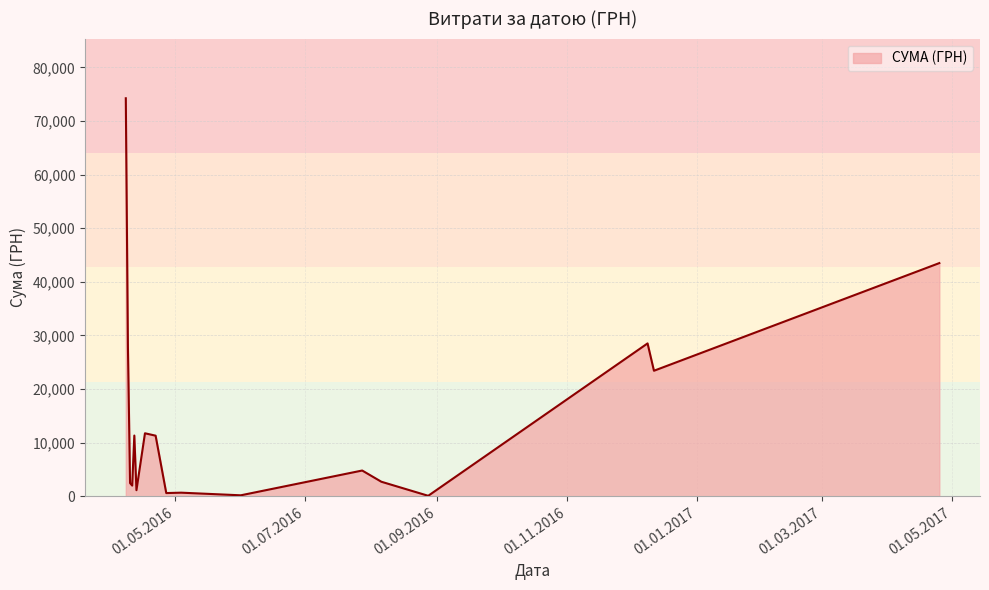

What is the greatest value displayed?

74237.9